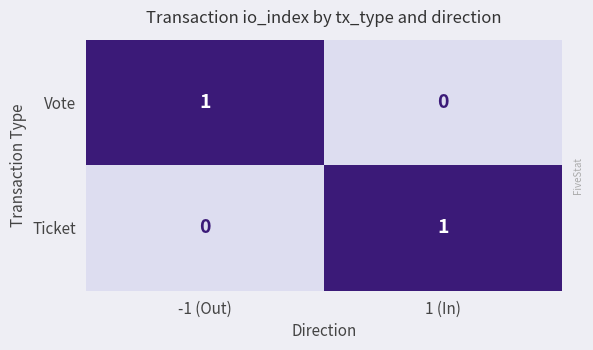

At which label does Vote reach its peak?

-1 (Out)